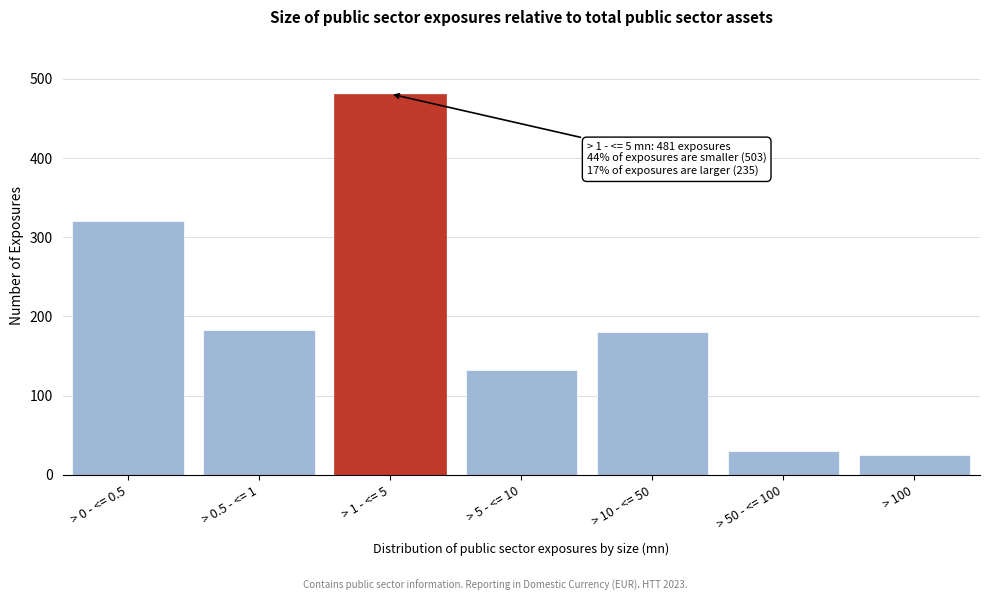

What is the label of the 5th bar from the left?

> 10 - <= 50